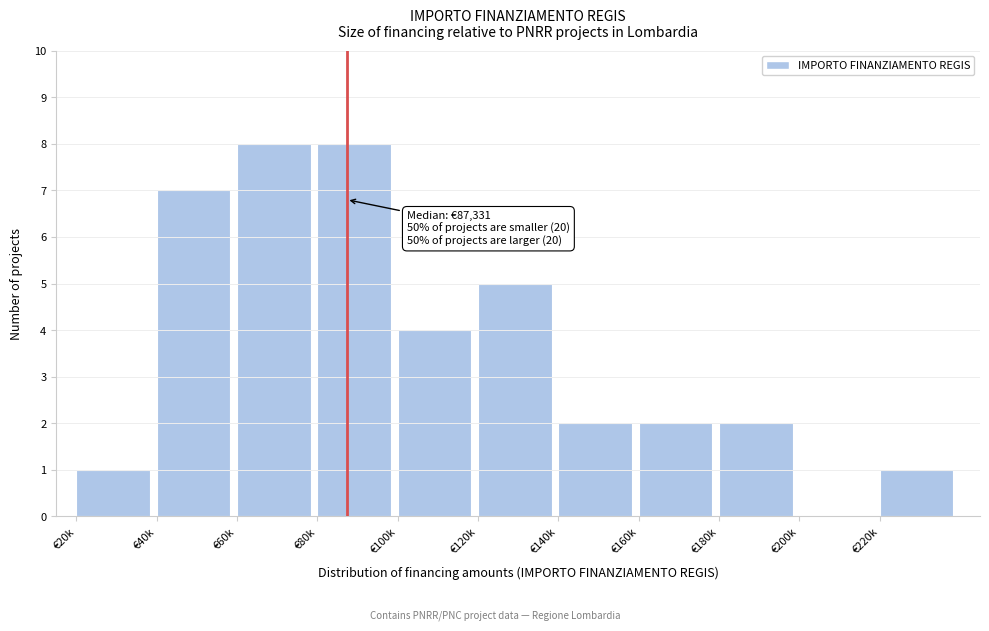

Reading right to left, transcribe all the data shown in this chart.

€220k=1	€200k=0	€180k=2	€160k=2	€140k=2	€120k=5	€100k=4	€80k=8	€60k=8	€40k=7	€20k=1